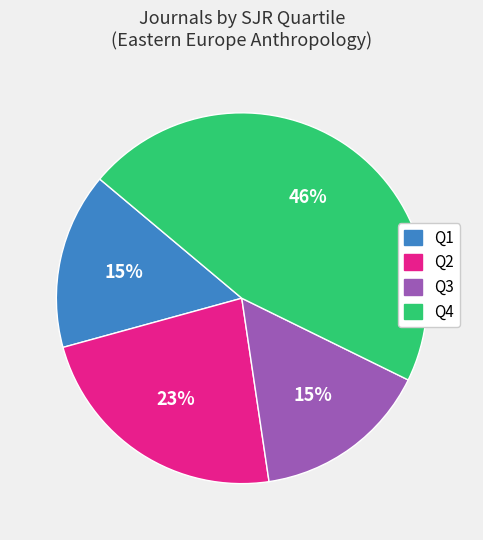

How many segments does this pie chart have?

4